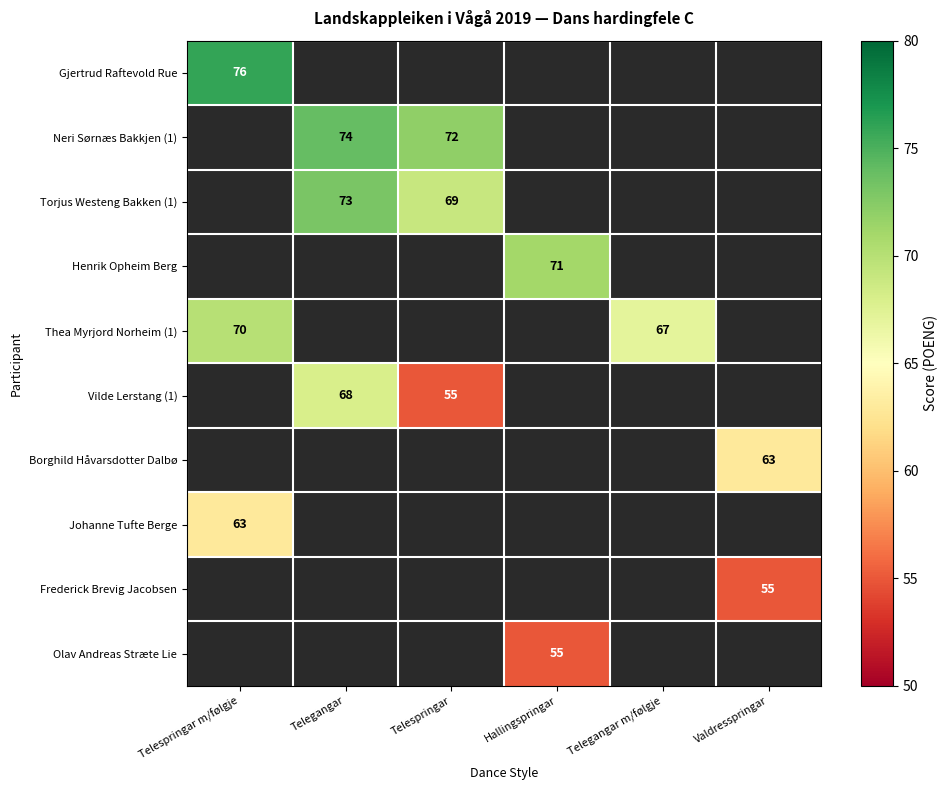

What is the difference between the maximum and minimum values in the Thea Myrjord Norheim (1) series?

3.0